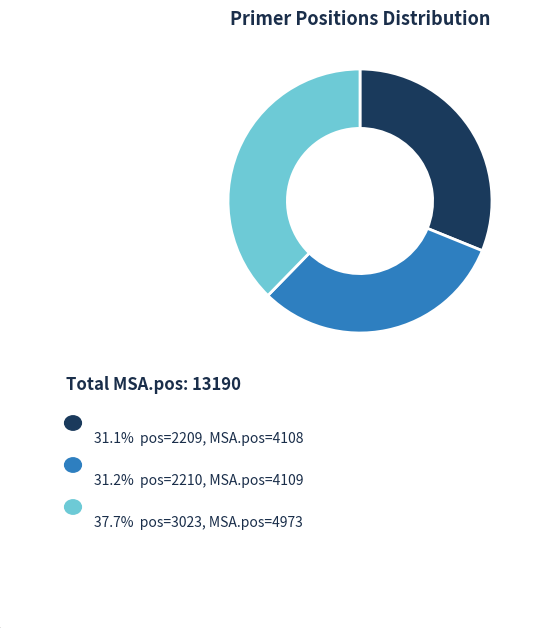

Is there a majority slice in this chart?

No